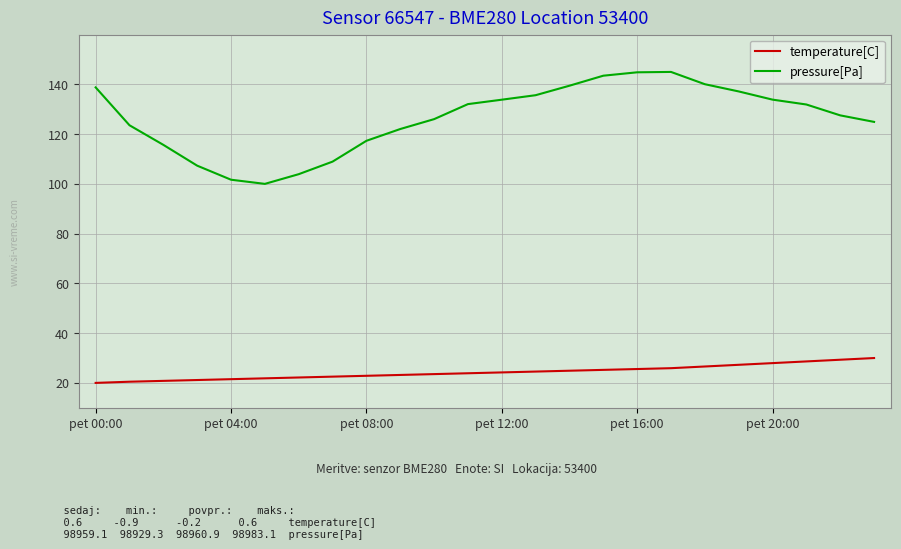

Rank the series by their maximum value, from lowest to highest.

temperature[C], pressure[Pa]